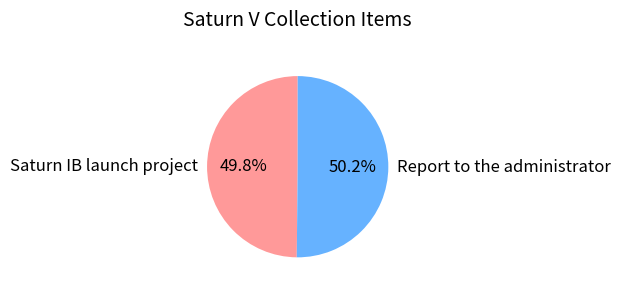

What percentage is the Report to the administrator slice, to the nearest percent?

50%